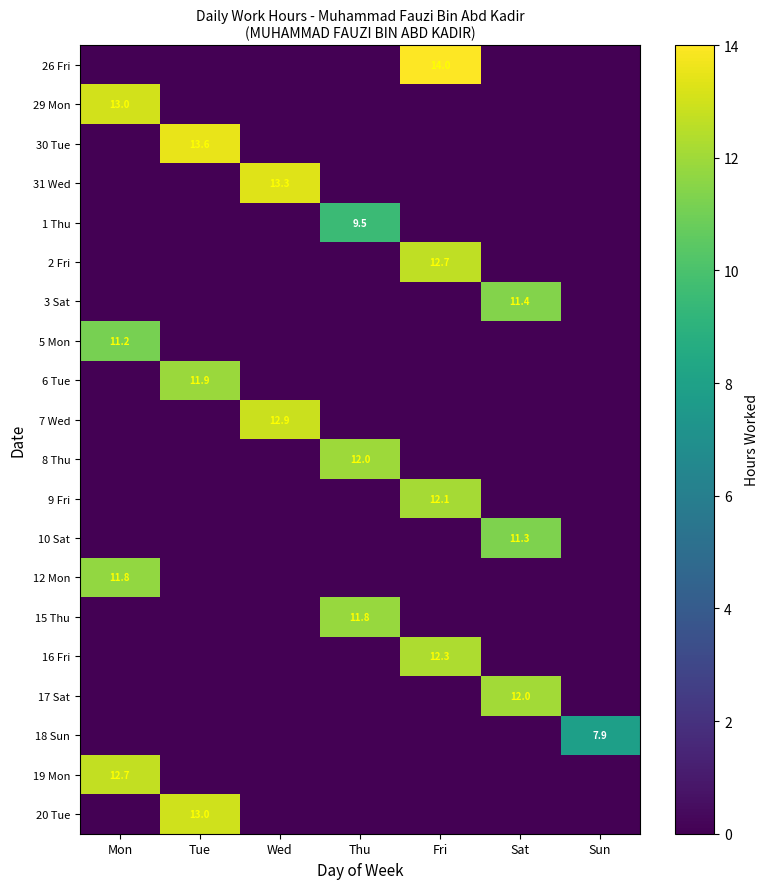

The value of 1 Thu at Thu is 9.5. True or false?

True